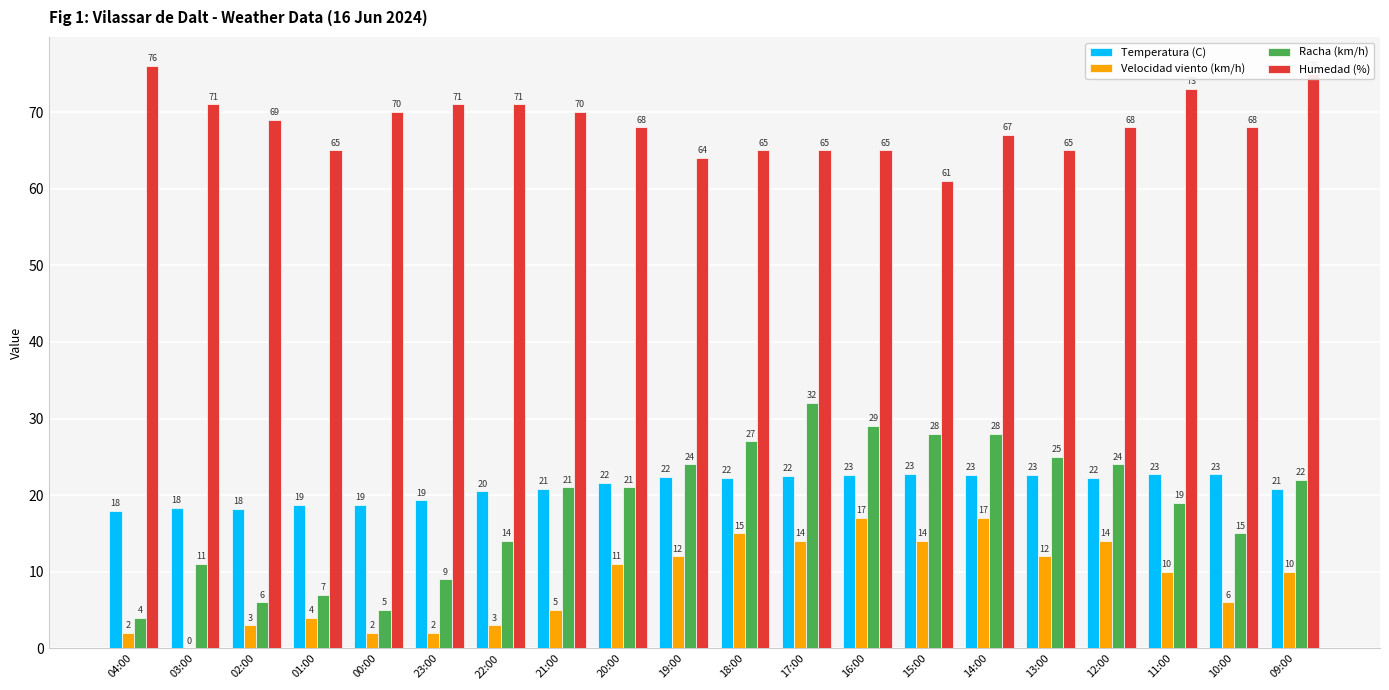

What is the sum of the Humedad (%) values at 22:00 and 10:00?

139.0